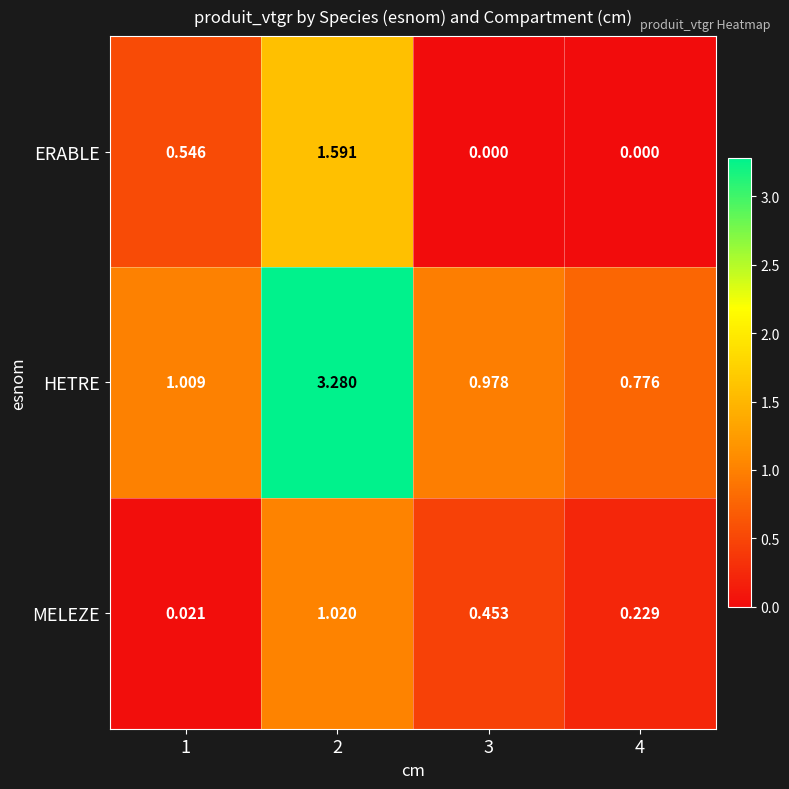

Which series changed the most between 1 and 4?

ERABLE